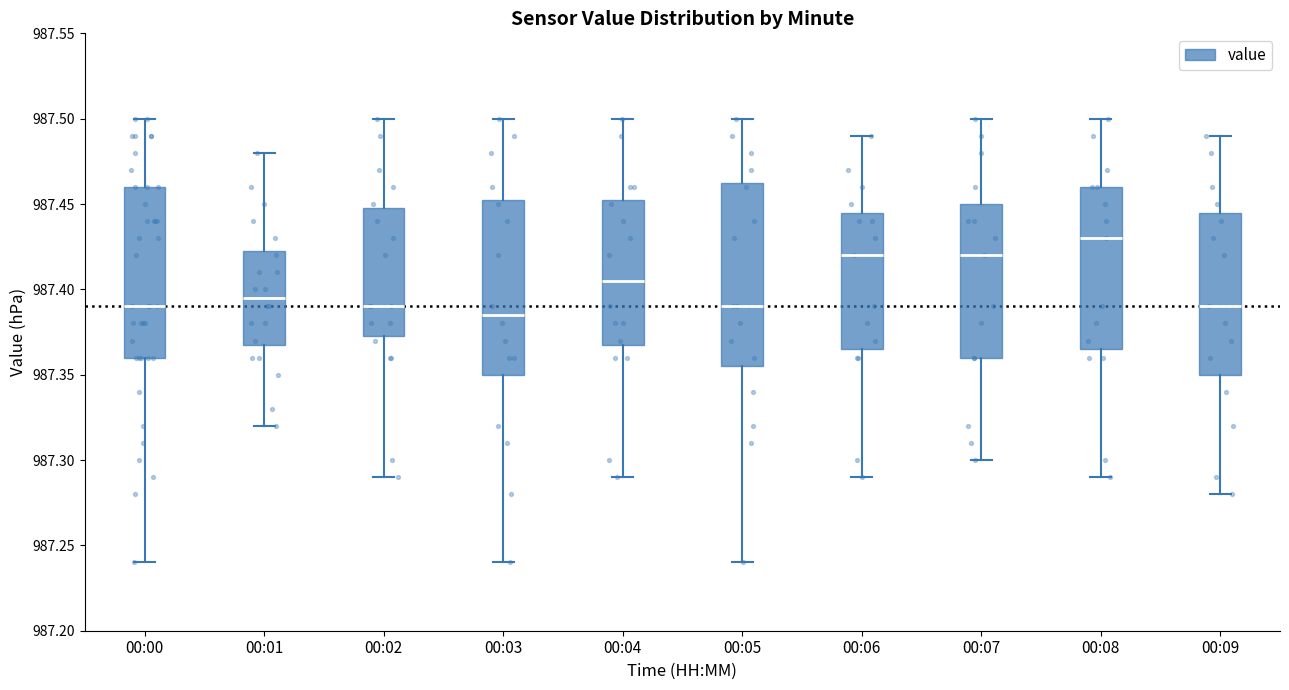

Reading left to right, read every box against the y-axis: the position of its median line, the range the box covers, and the ends of its whiskers. The values are not printed on the chart, so give them approximately, as read against the axis.

00:00: median 987.390, box 987.360 to 987.460, whiskers 987.240 to 987.500
00:01: median 987.395, box 987.370 to 987.425, whiskers 987.320 to 987.480
00:02: median 987.390, box 987.375 to 987.450, whiskers 987.290 to 987.500
00:03: median 987.385, box 987.350 to 987.455, whiskers 987.240 to 987.500
00:04: median 987.405, box 987.370 to 987.455, whiskers 987.290 to 987.500
00:05: median 987.390, box 987.355 to 987.465, whiskers 987.240 to 987.500
00:06: median 987.420, box 987.365 to 987.445, whiskers 987.290 to 987.490
00:07: median 987.420, box 987.360 to 987.450, whiskers 987.300 to 987.500
00:08: median 987.430, box 987.365 to 987.460, whiskers 987.290 to 987.500
00:09: median 987.390, box 987.350 to 987.445, whiskers 987.280 to 987.490